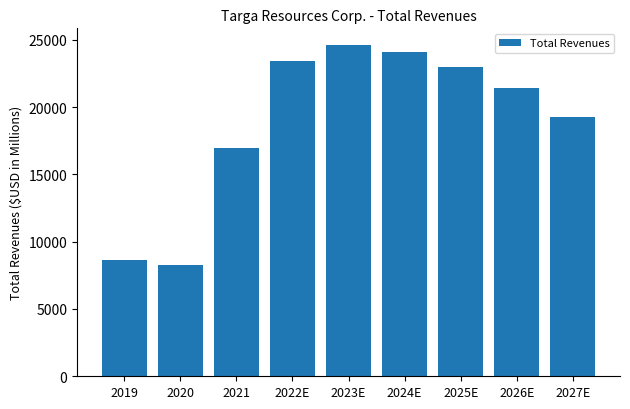

Reading left to right, what are all the values shown in this chart?

2019=8671.1	2020=8260.3	2021=16949.8	2022E=23445.6	2023E=24619.9	2024E=24118.4	2025E=22963.5	2026E=21392.1	2027E=19277.9